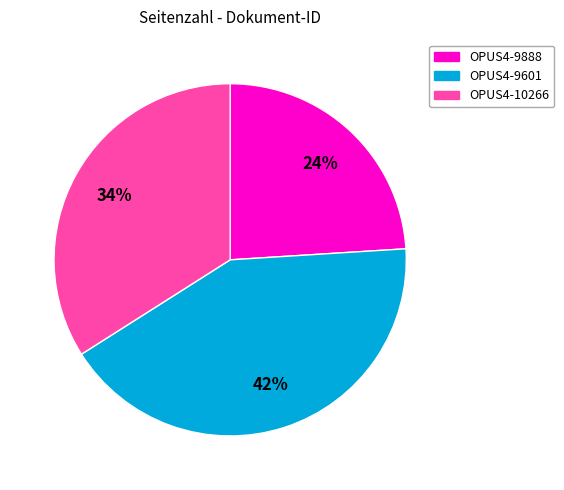

Rank the categories by value from lowest to highest.

OPUS4-9888, OPUS4-10266, OPUS4-9601